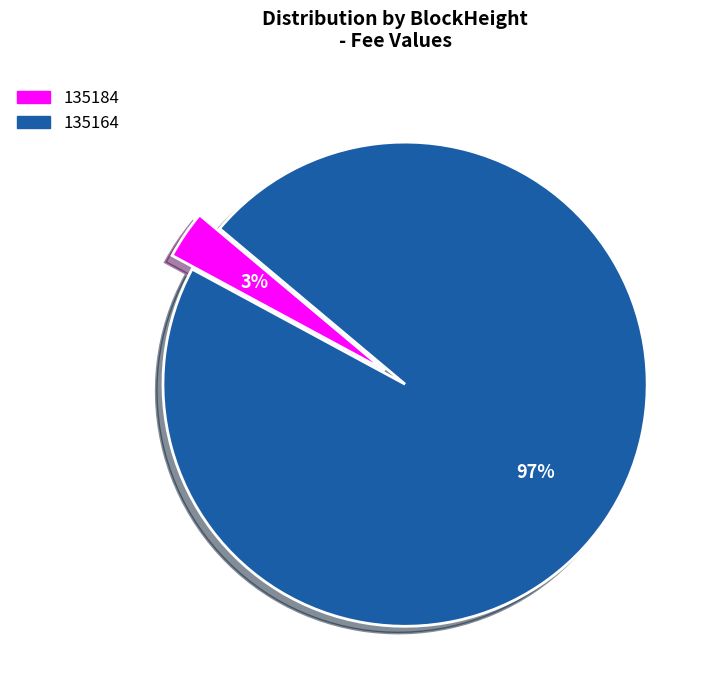

Do 135184 and 135164 together represent more than half of the pie?

Yes